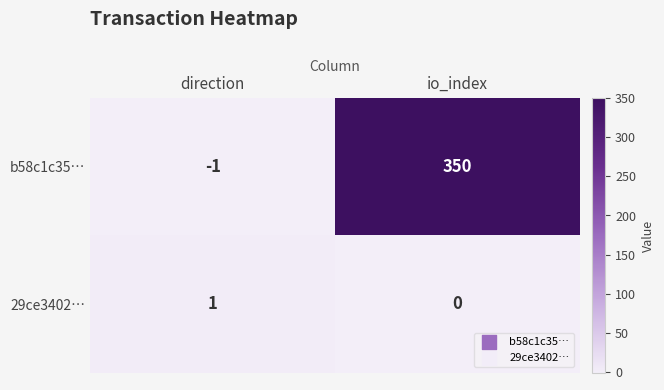

How many series are shown in this chart?

2